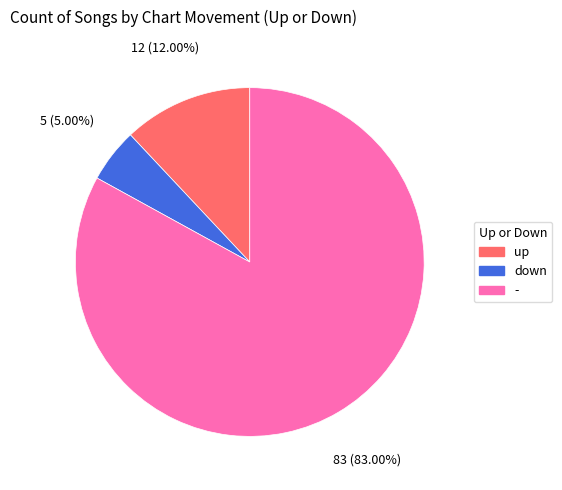

How many segments does this pie chart have?

3